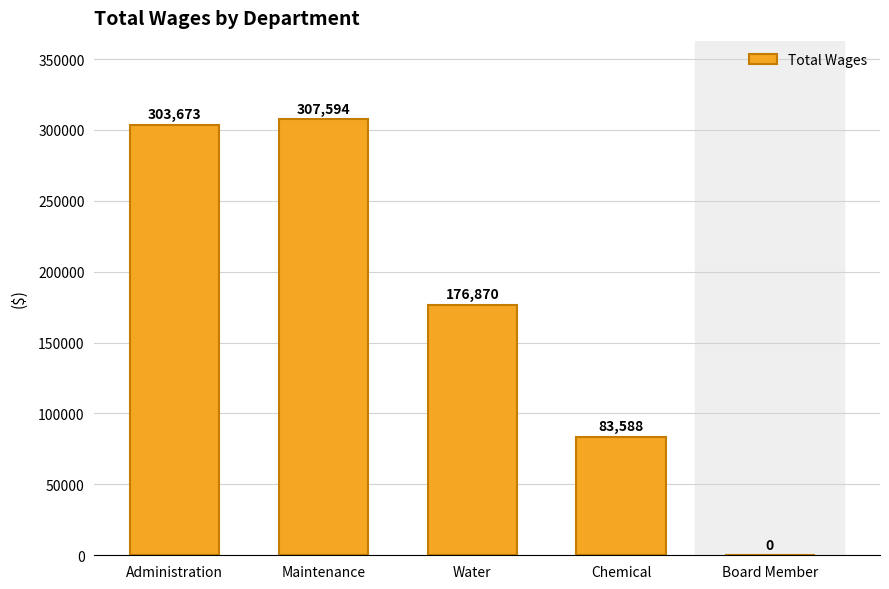

What is the sum of the values at Maintenance and Water?

484464